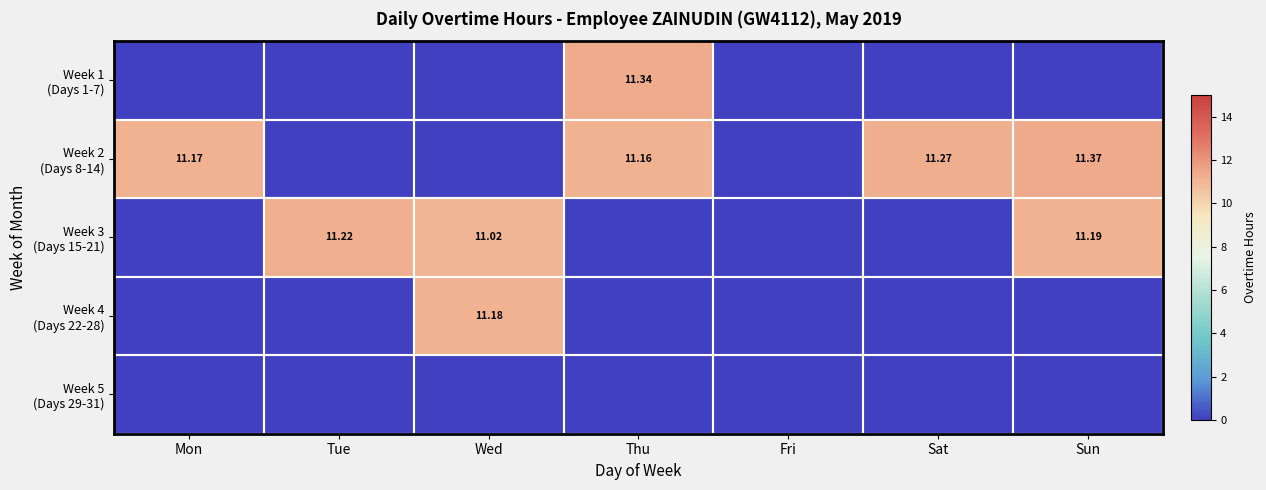

At which category is the sum across all series the highest?

Sun